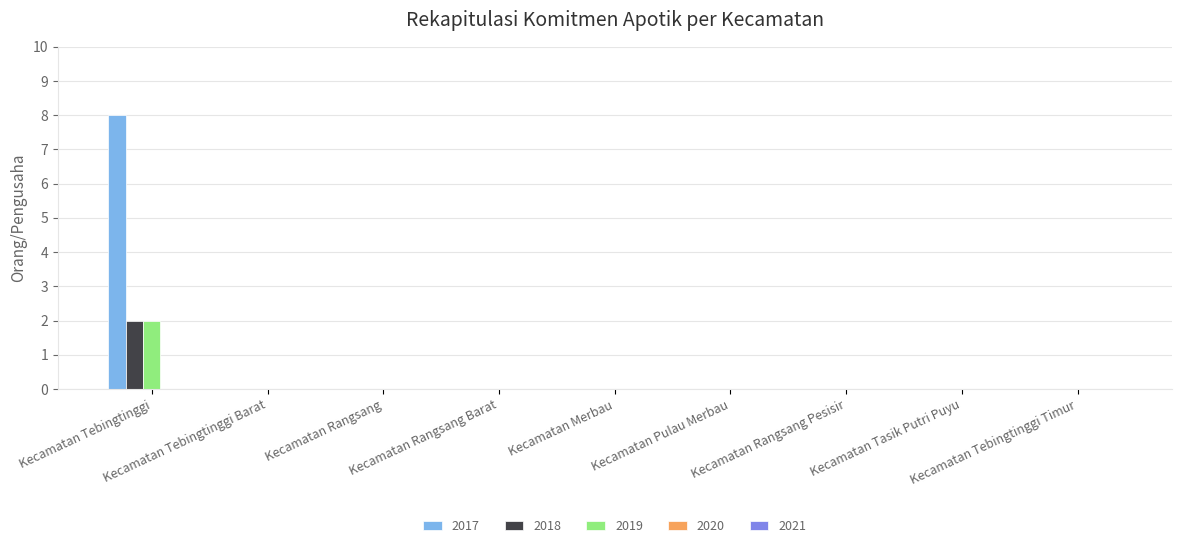

Which series has the largest total across all categories?

2017